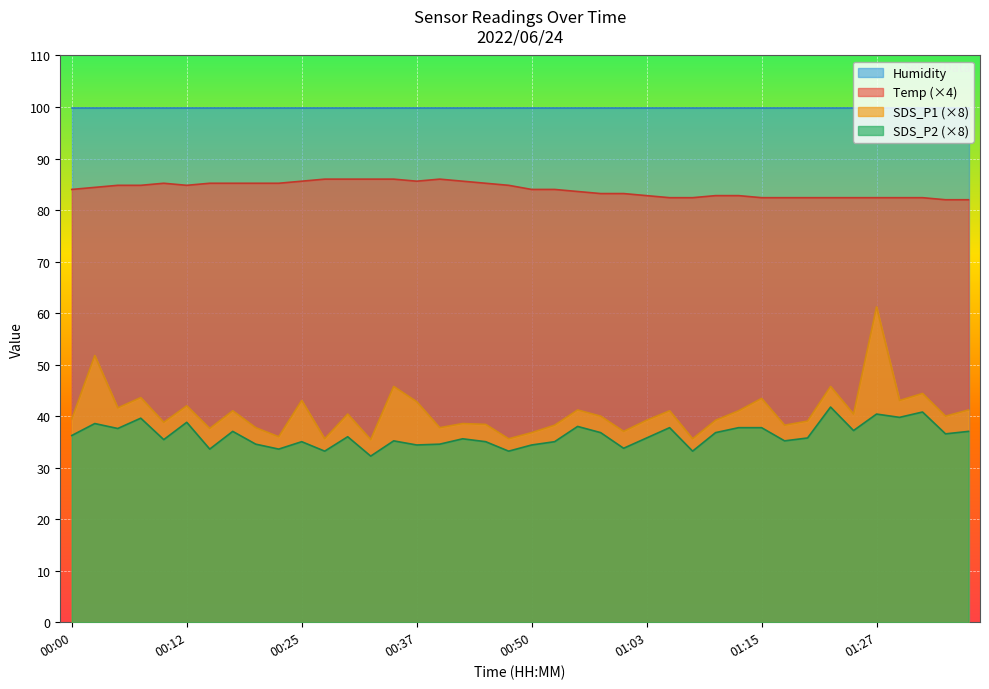

At how many categories does at least one series exceed 81?

40